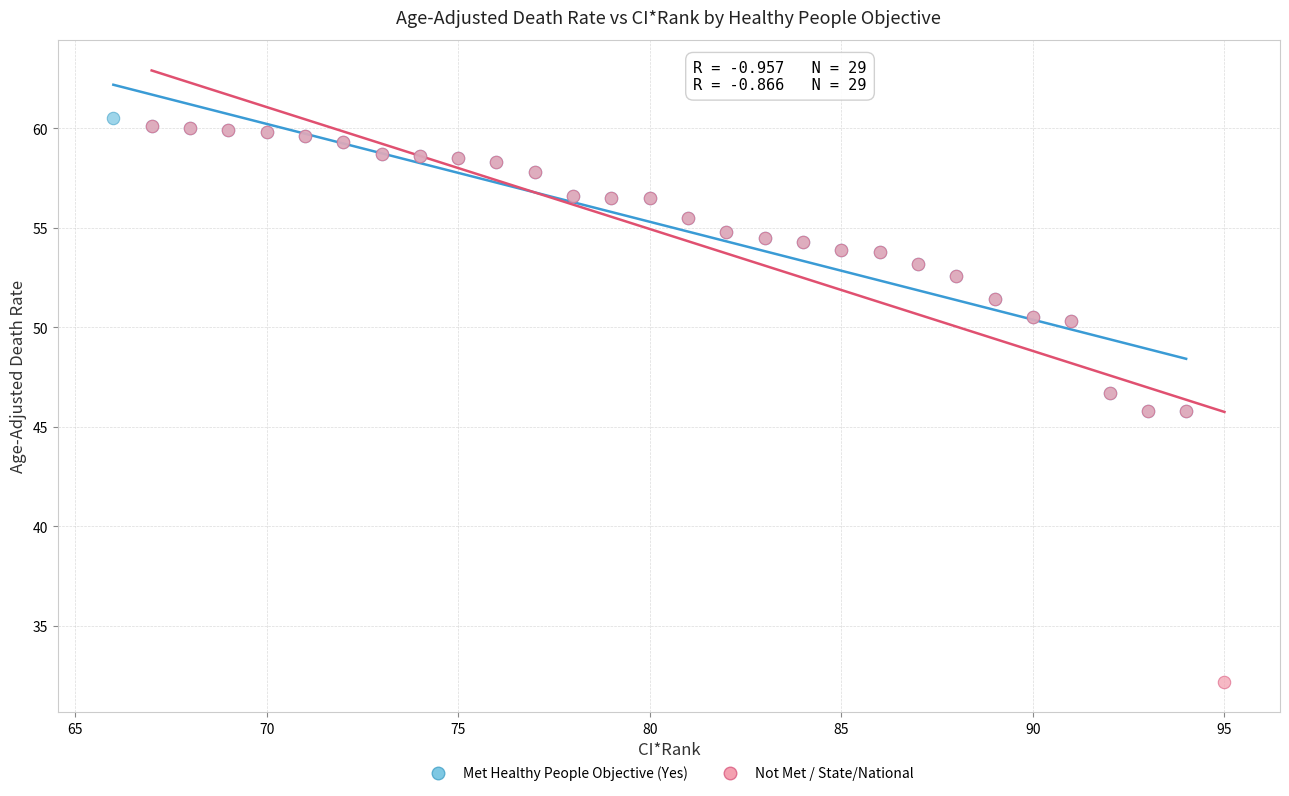

Which series reaches the minimum Y coordinate?

Not Met / State/National